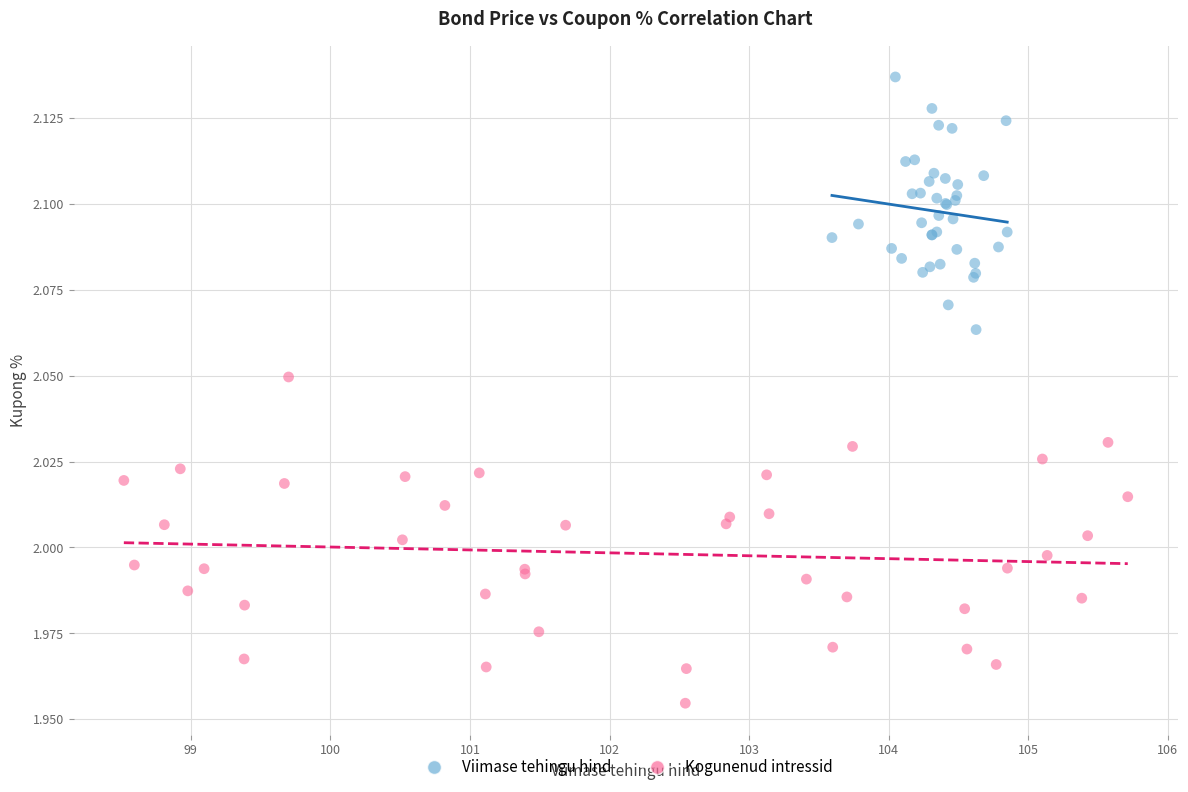

Which series contains the lowest Y value?

Kogunenud intressid